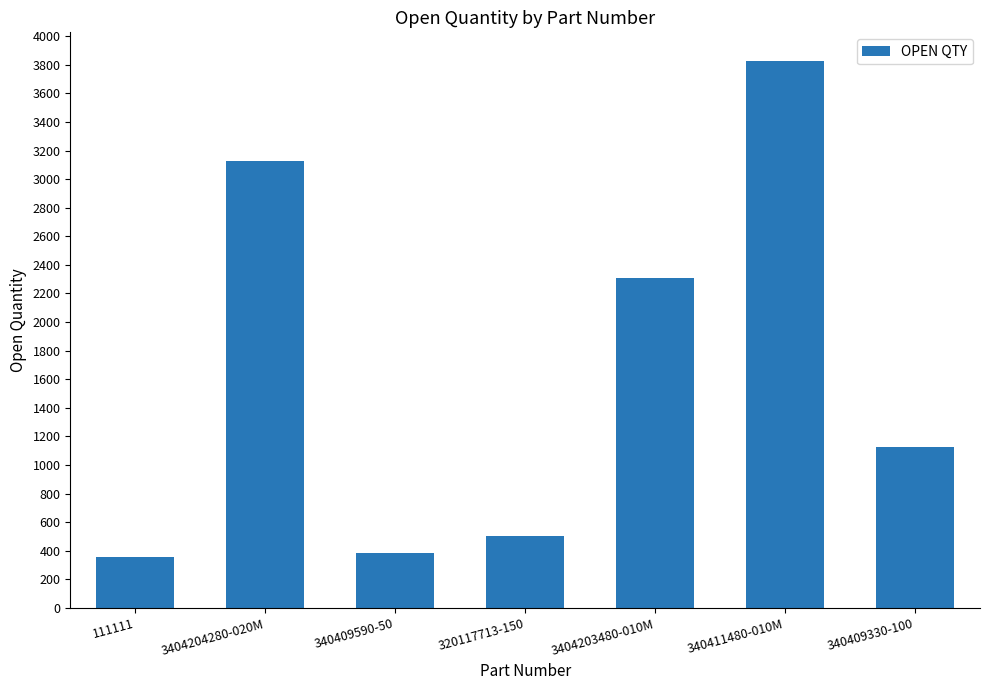

Where is the data nearest to the value 2092?

3404203480-010M